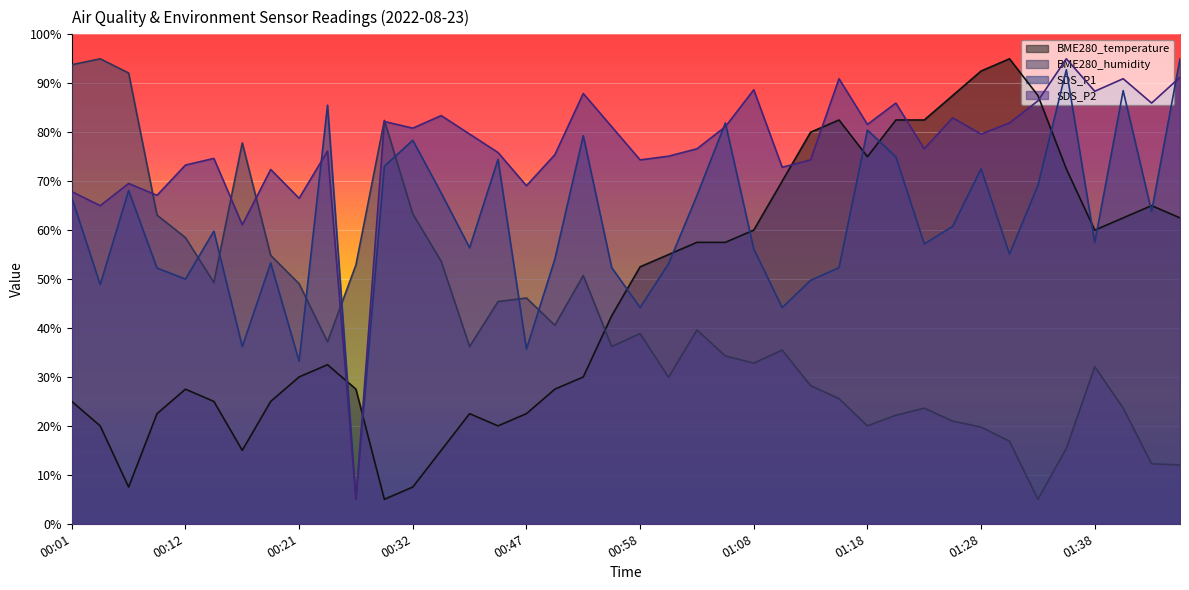

At which category does BME280_temperature reach its first local peak?

00:12